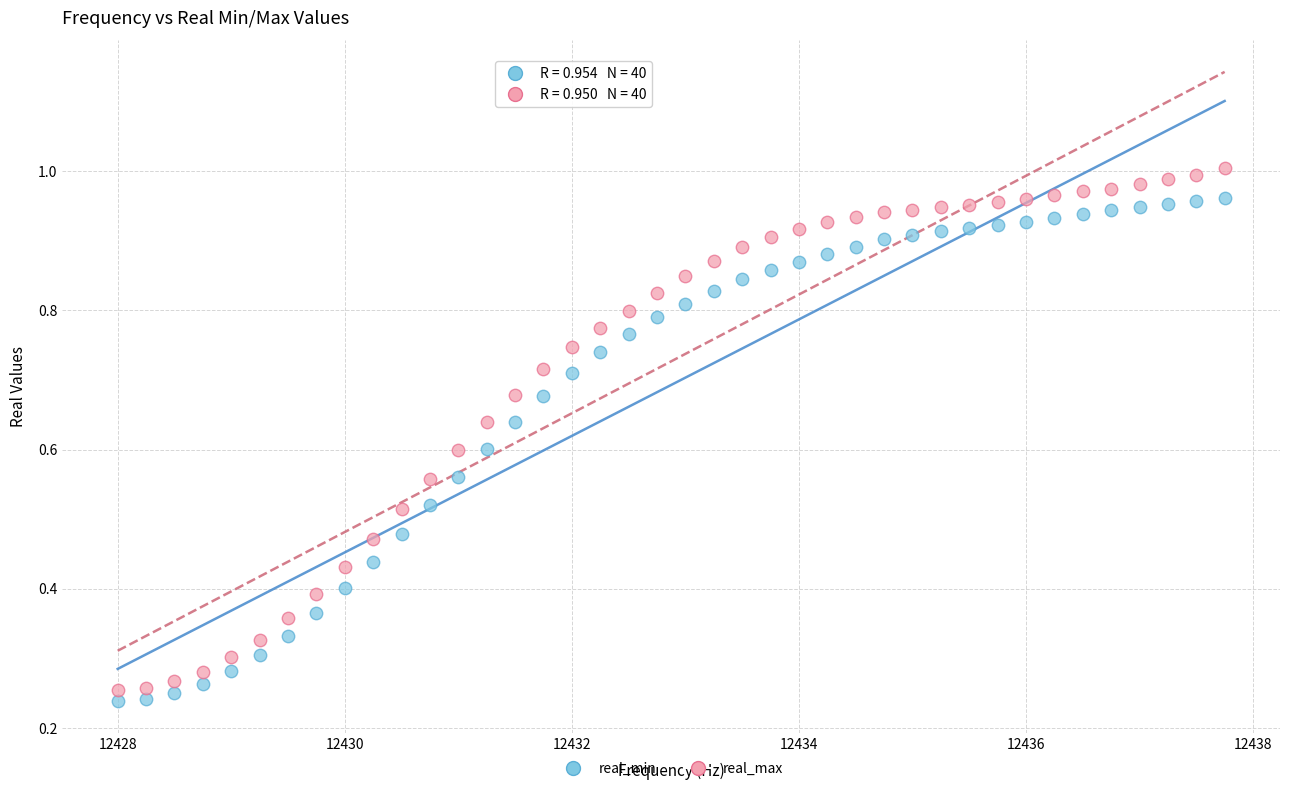

Which series has the largest Y range (max minus min)?

real_max